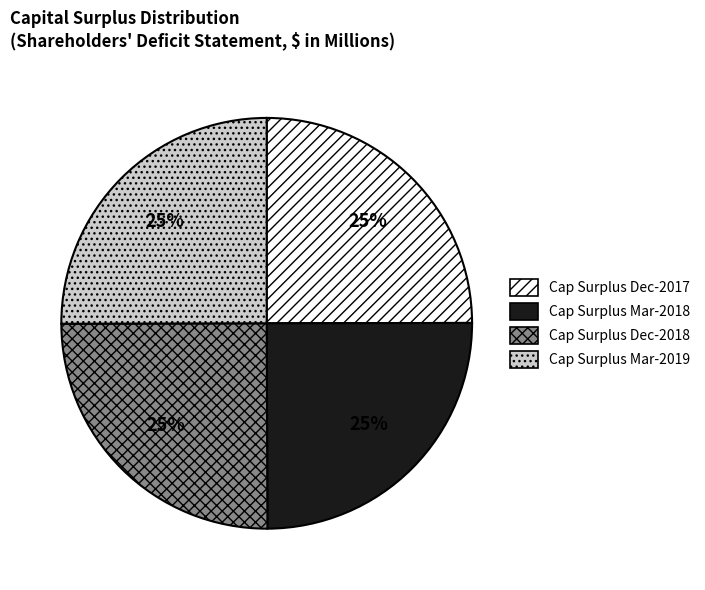

Approximately how many times larger is the value at Cap Surplus Dec-2018 compared to Cap Surplus Dec-2017?

1.0